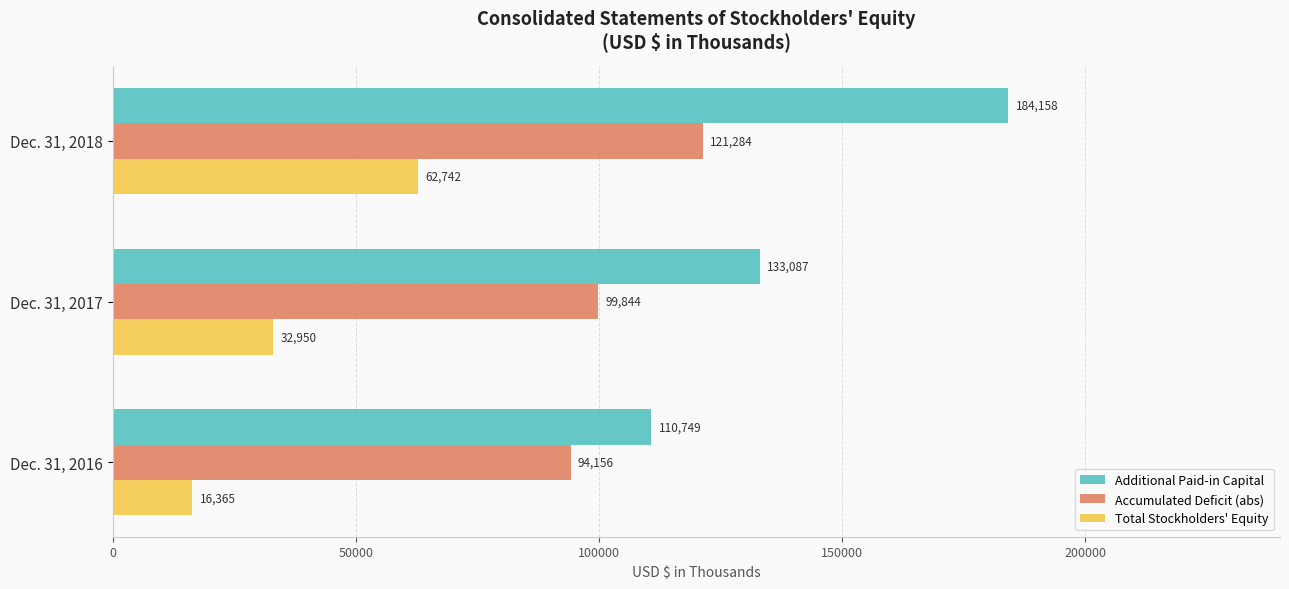

What is the difference between the Accumulated Deficit (abs) values at Dec. 31, 2017 and Dec. 31, 2018?

21440